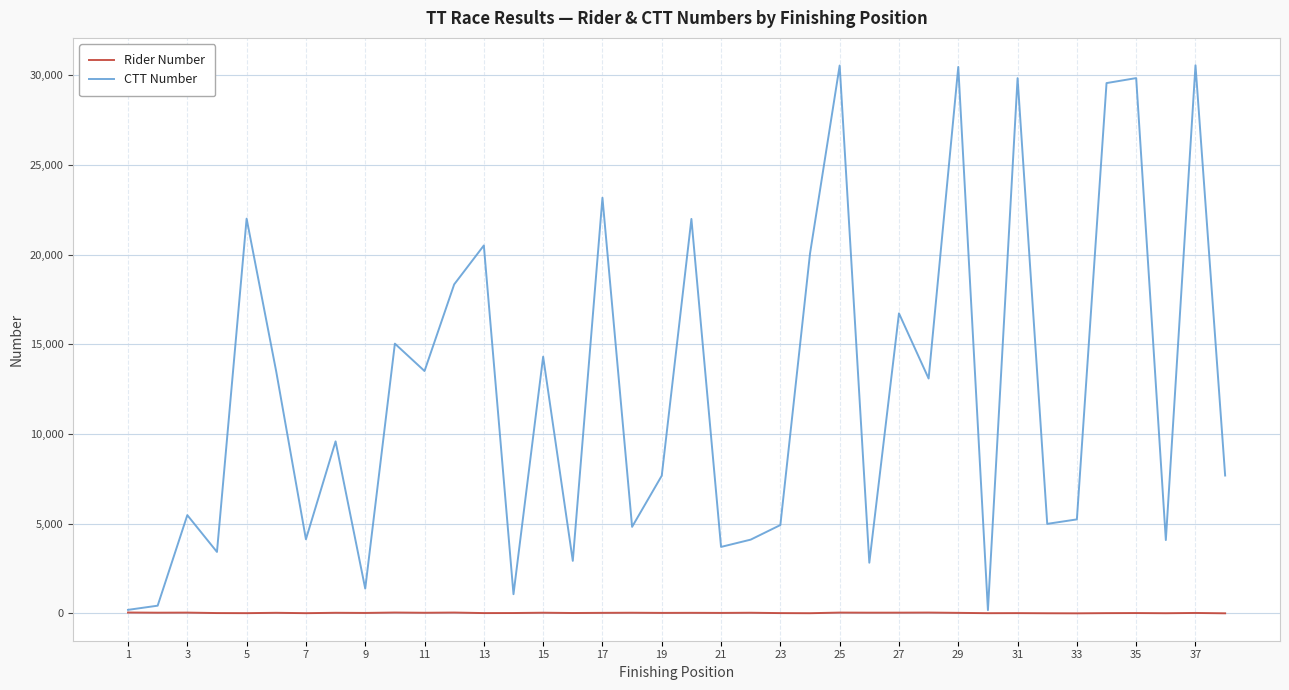

What is the difference between the second highest and minimum values in the Rider Number series?

44